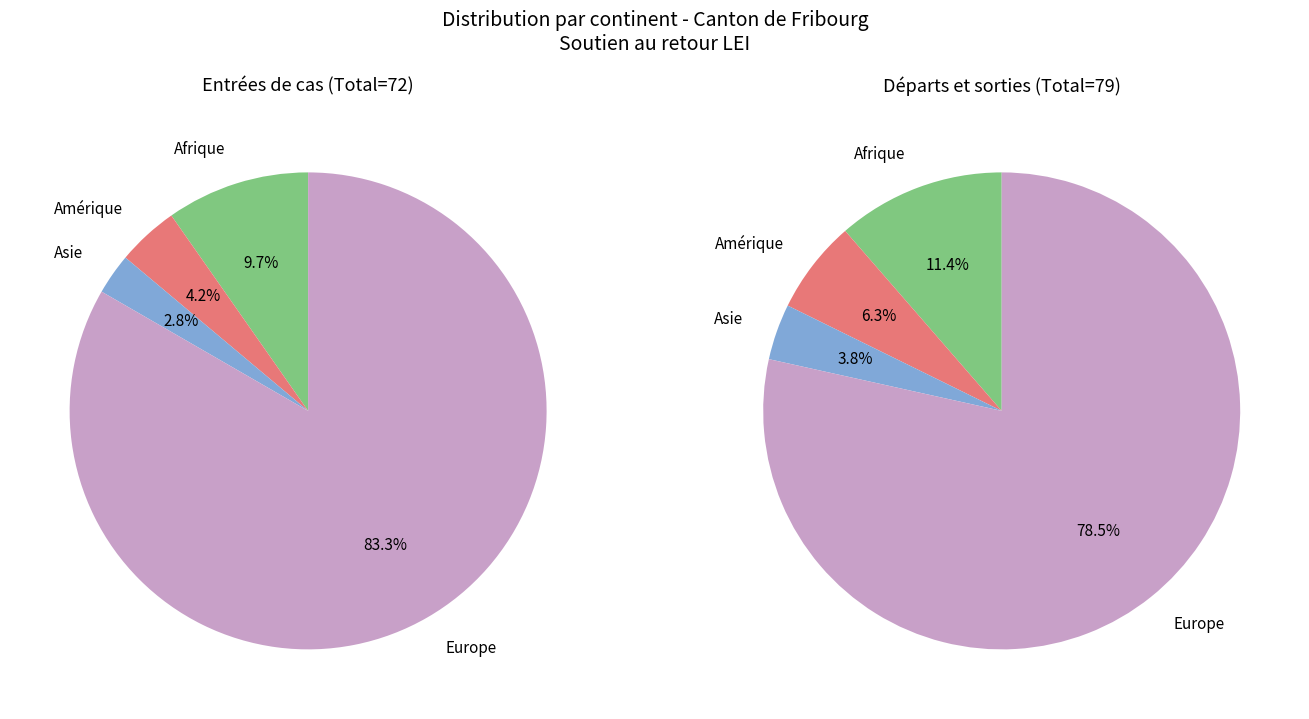

To the nearest percent, what is the difference between the Afrique and Europe slice percentages?

74%